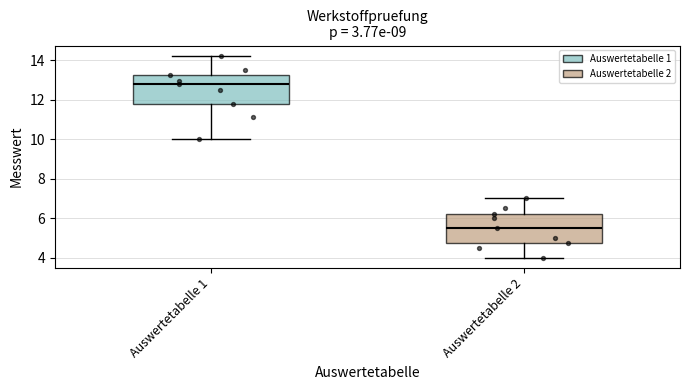

Reading left to right, transcribe this box plot: for each box, give where its median line is, the range the box spans, and where its two whiskers end, as read against the y-axis. The values are not printed on the chart, so give them approximately, as read against the axis.

Auswertetabelle 1: median 12.8, box 11.8 to 13.2, whiskers 10.0 to 14.2
Auswertetabelle 2: median 5.6, box 4.8 to 6.2, whiskers 4.0 to 7.0